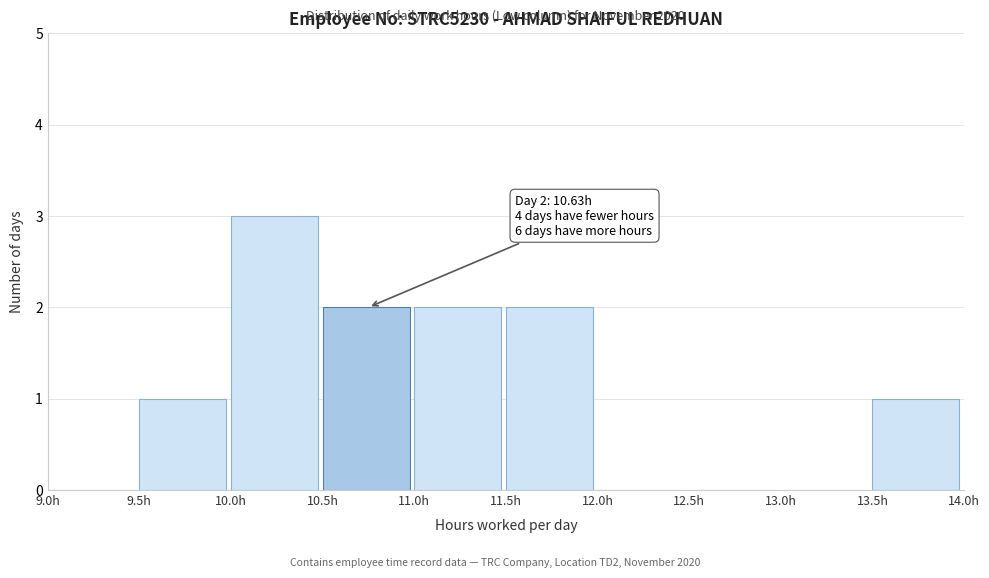

Which range on the x-axis has the tallest bar?

10.0 to 10.5